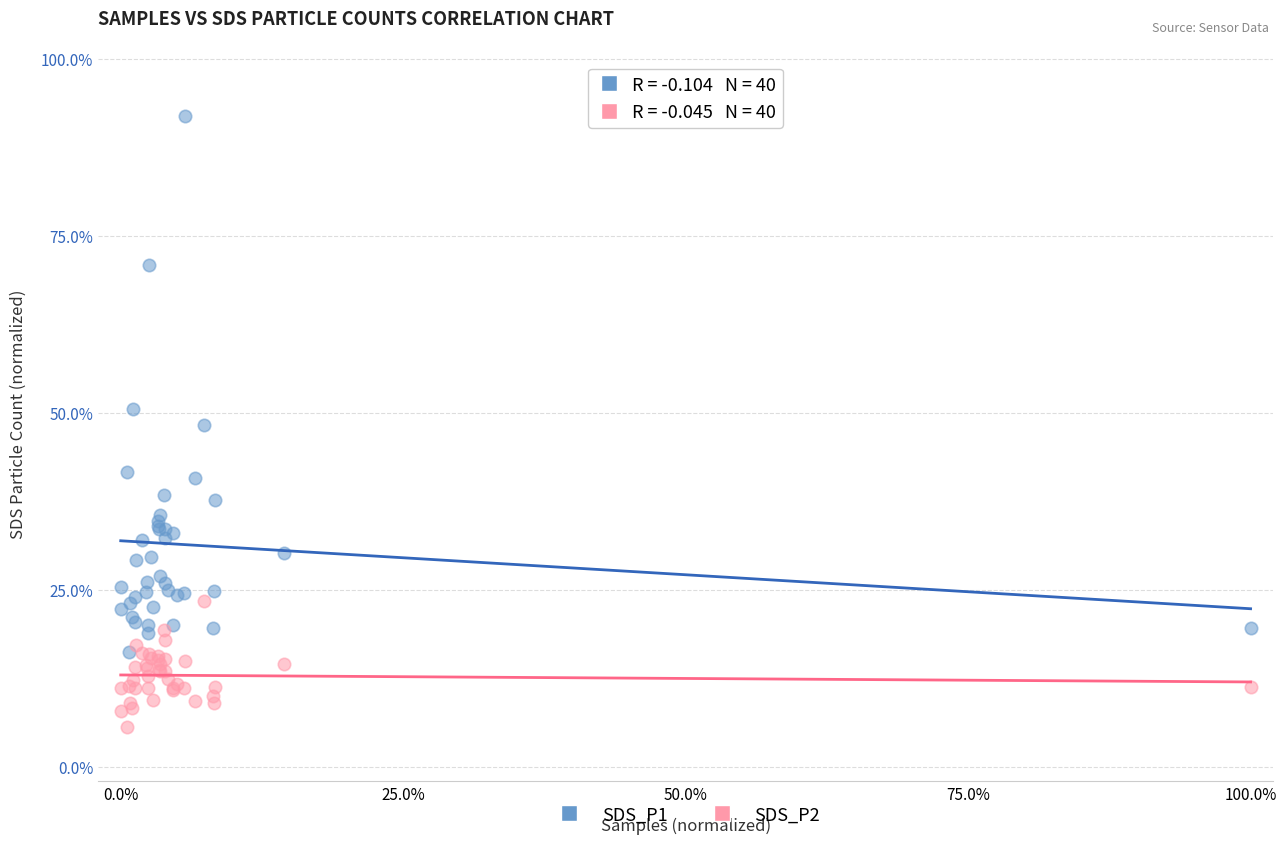

In the SDS_P1 series, what Y value is closest to 54?

50.5